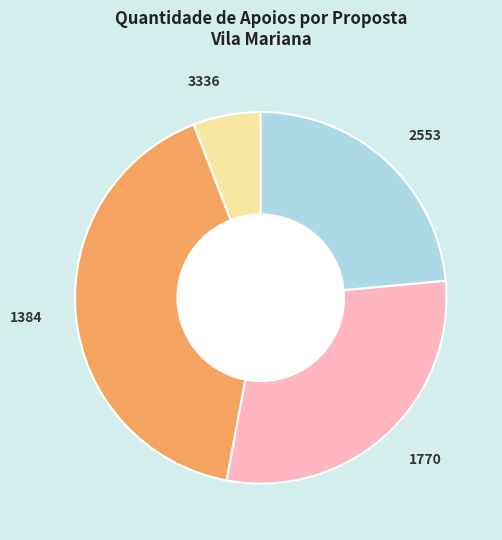

Do 3336 and 2553 together represent more than half of the pie?

No